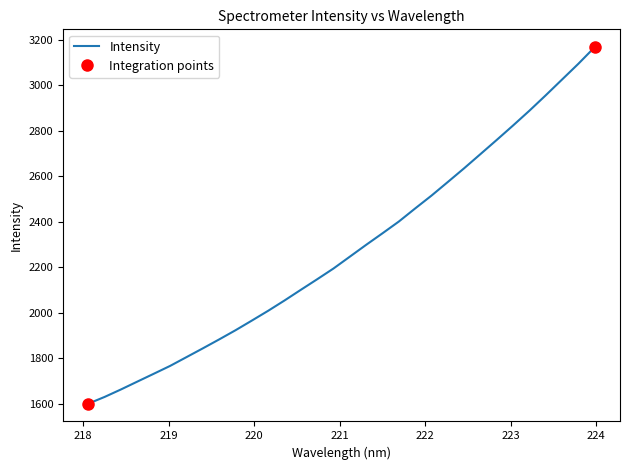

What is the maximum value for Intensity?

3168.1